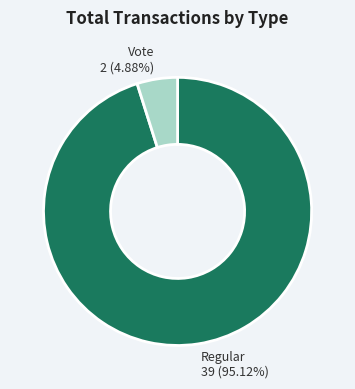

Is there a majority slice in this chart?

Yes